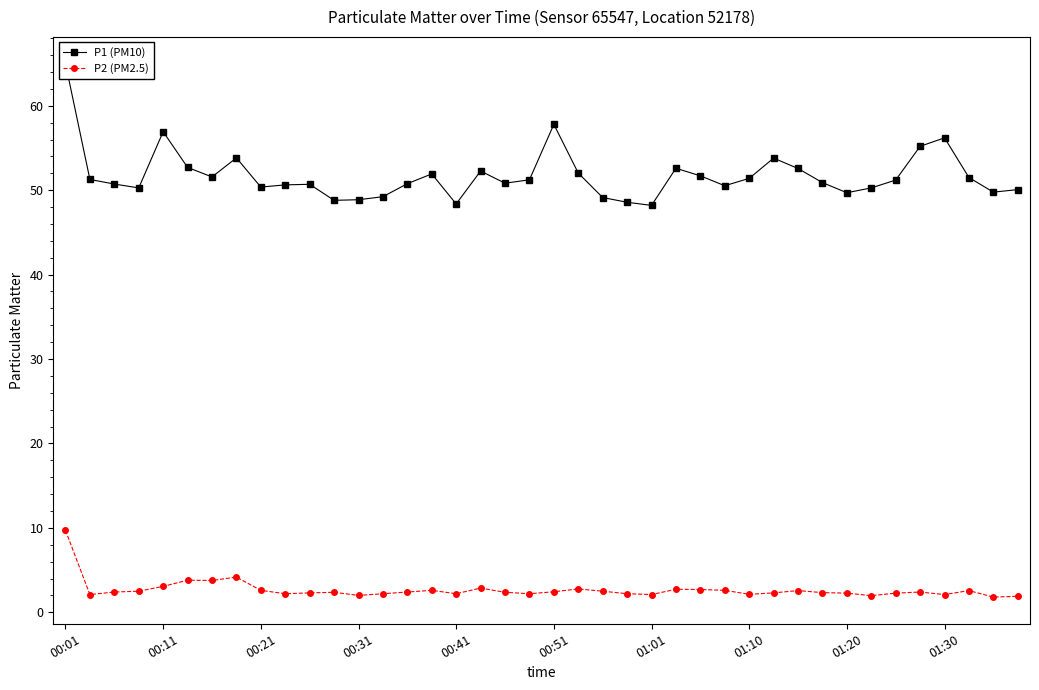

At 39, list the series in order from smallest to largest.

P2 (PM2.5), P1 (PM10)